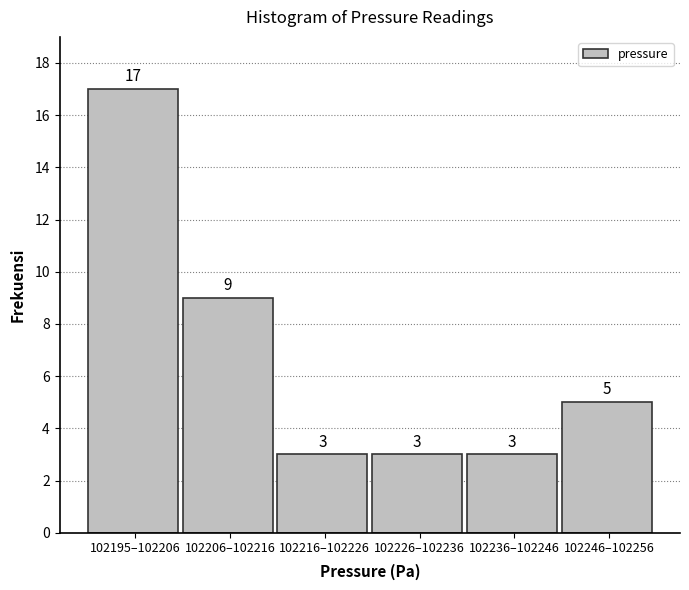

Reading left to right, transcribe all the data shown in this chart.

17	9	3	3	3	5